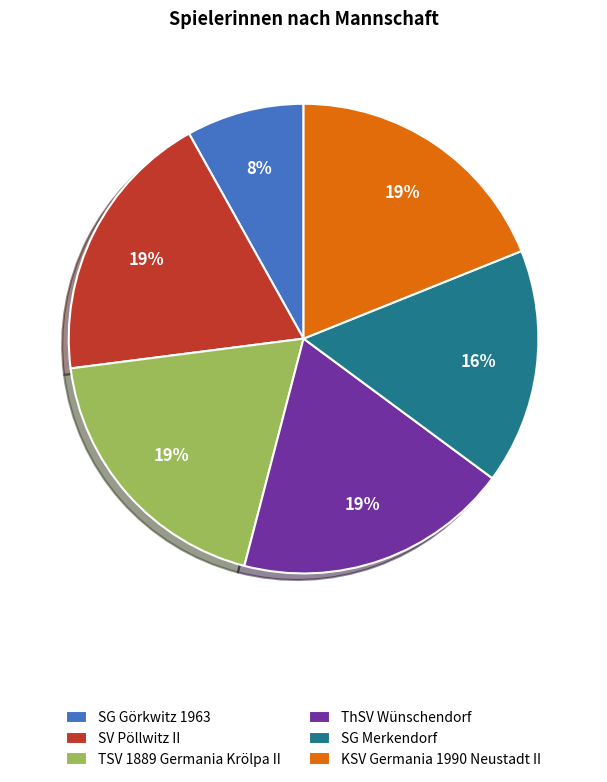

The TSV 1889 Germania Krölpa II slice represents 24% of the pie. True or false?

False